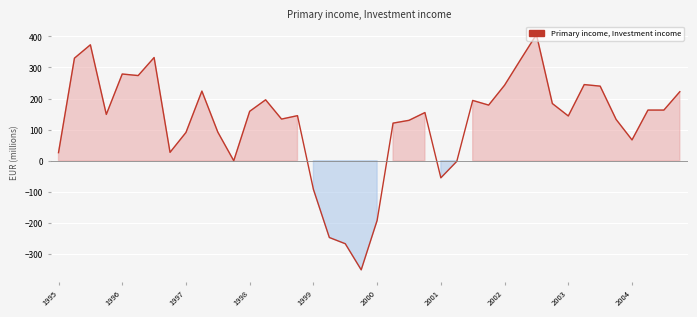

What is the greatest value displayed?

406